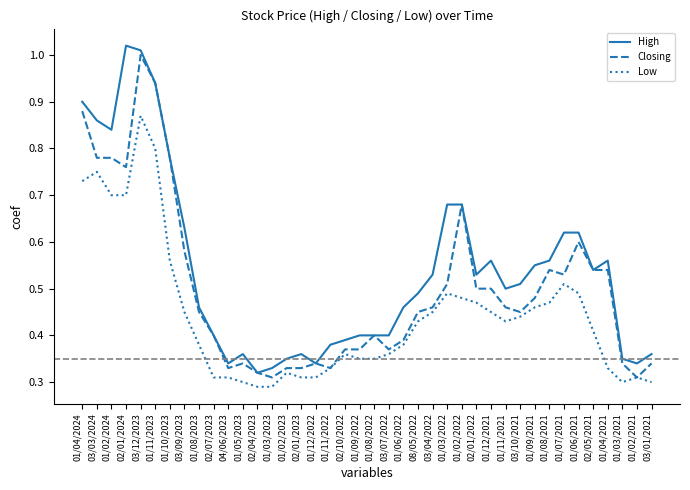

True or false: High and Low cross at least once.

False